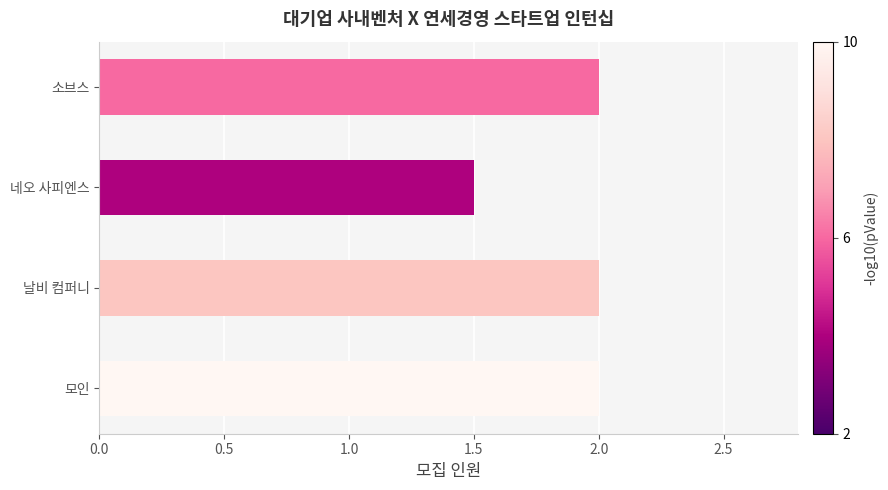

How many bars are there in total?

4